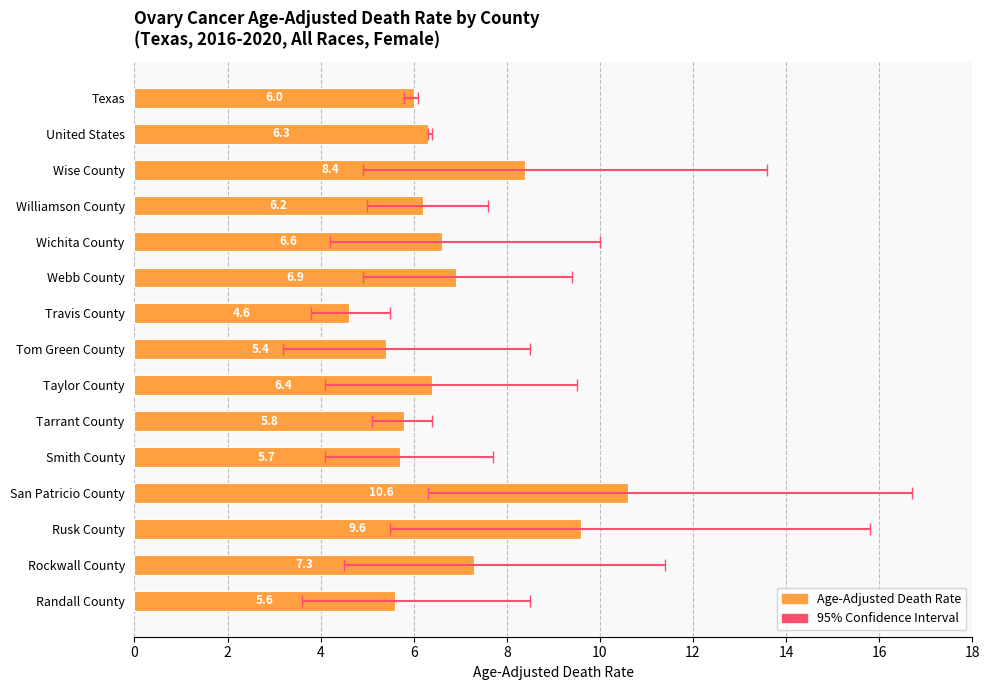

Count the number of categories in the chart.

15